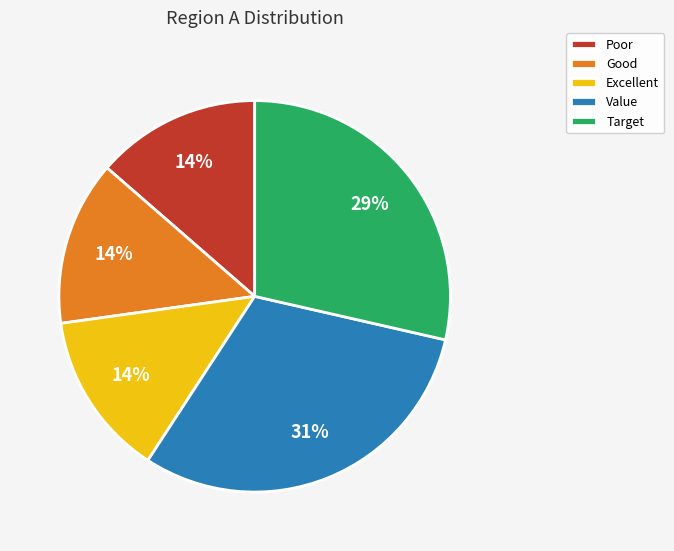

True or false: Good accounts for 19% of the total.

False